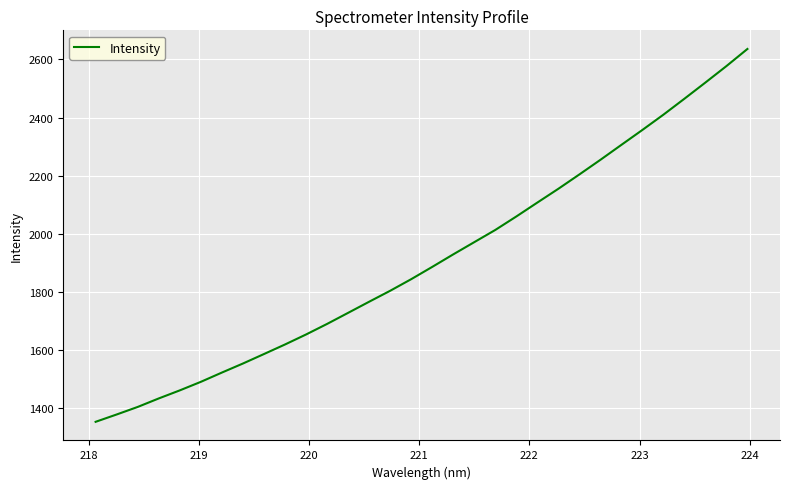

What is the smallest value displayed?

1351.0